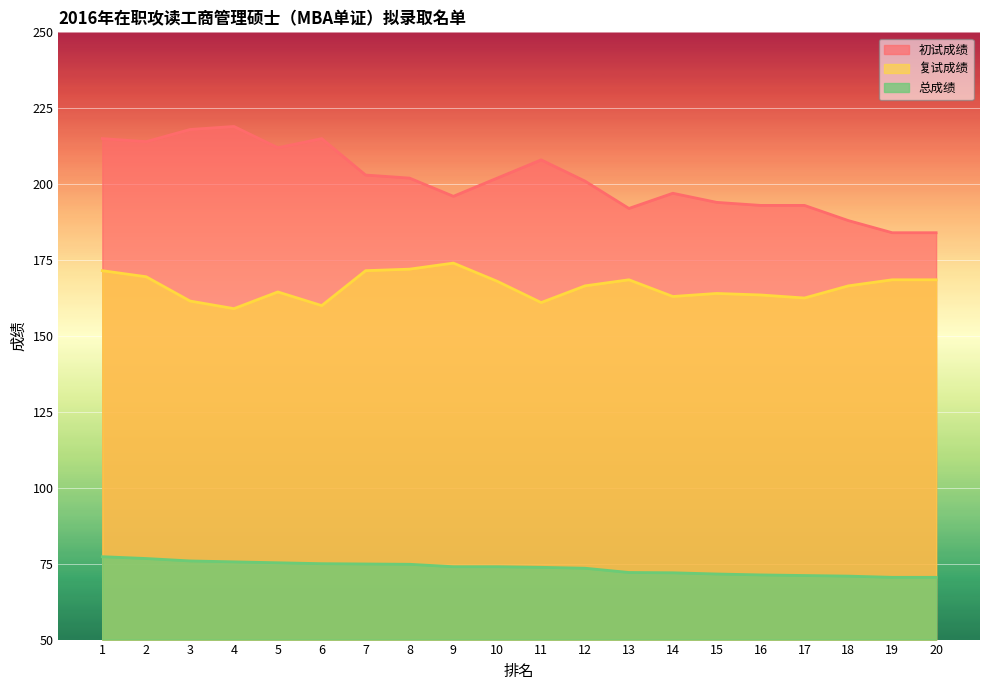

True or false: 复试成绩 has more than 0 interior local peaks.

True